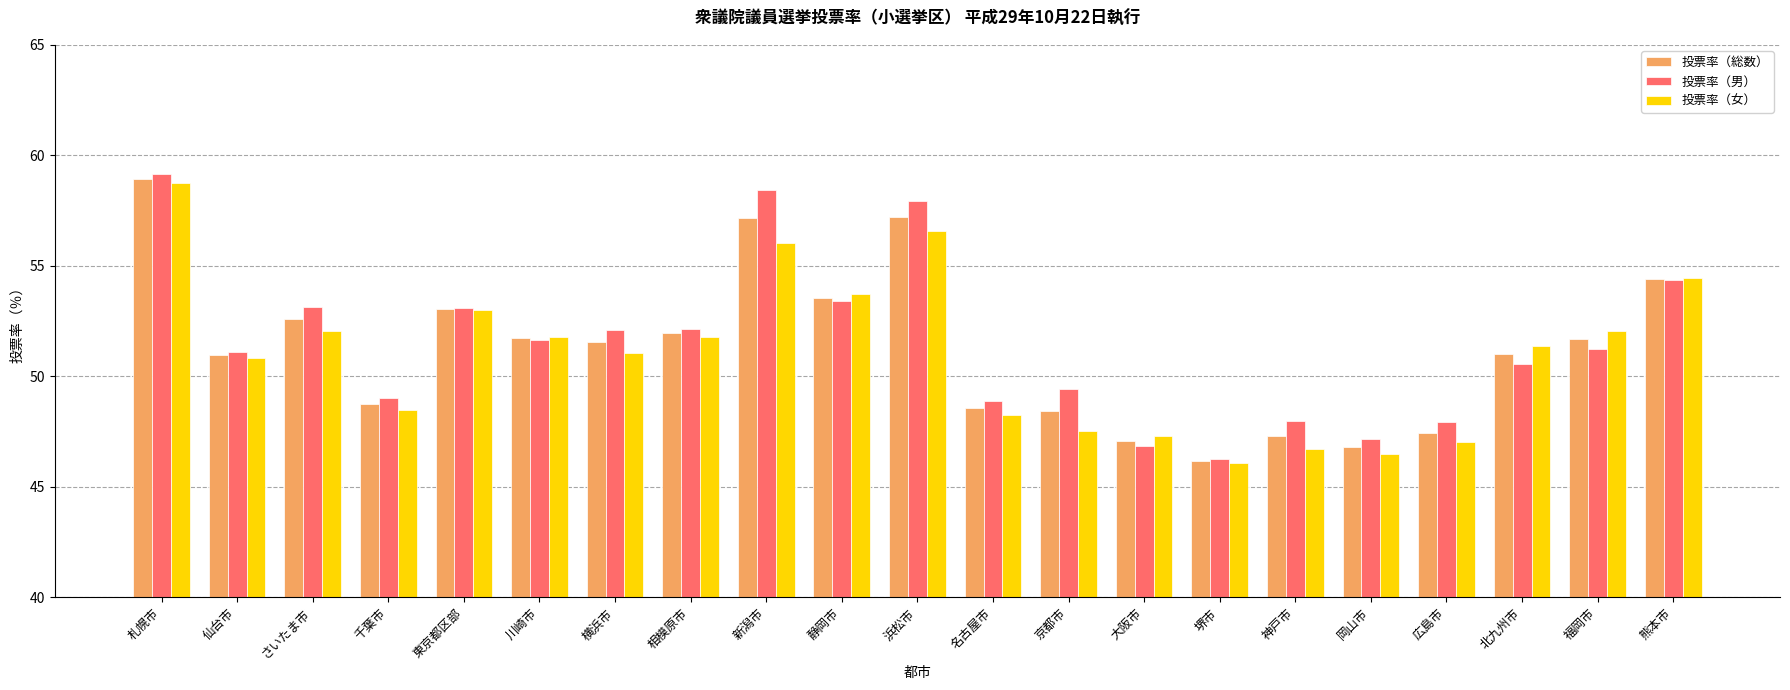

At which label does 投票率（総数） reach its peak?

札幌市